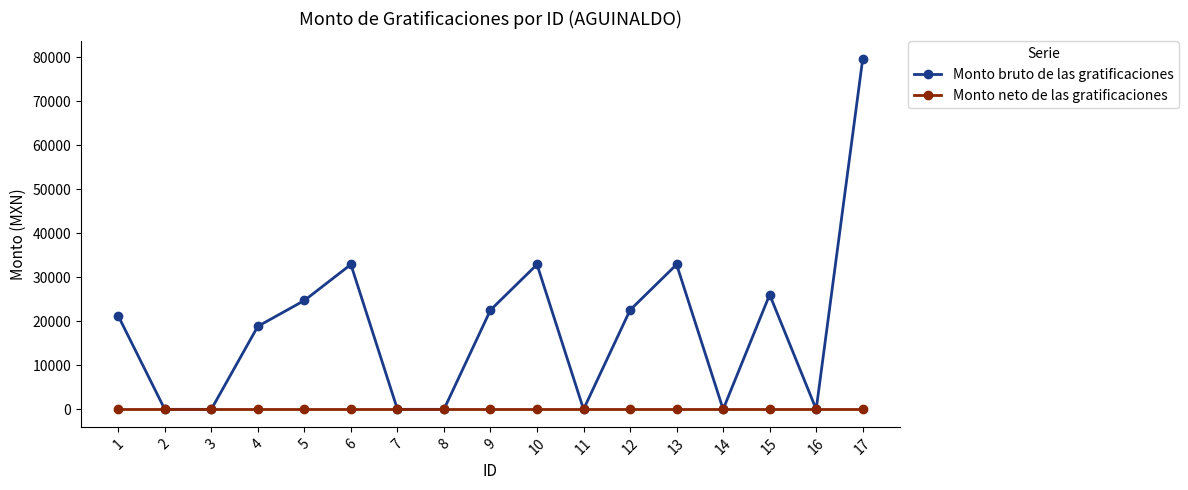

Reading left to right, what are all the values shown in this chart?

Monto bruto de las gratificaciones: 21212.8	0.0	0.0	18852.7	24718.2	32896.0	0.0	0.0	22549.3	32896.0	0.0	22549.3	32896.0	0.0	26037.3	0.0	79582.7
Monto neto de las gratificaciones: 0.0	0.0	0.0	0.0	0.0	0.0	0.0	0.0	0.0	0.0	0.0	0.0	0.0	0.0	0.0	0.0	0.0